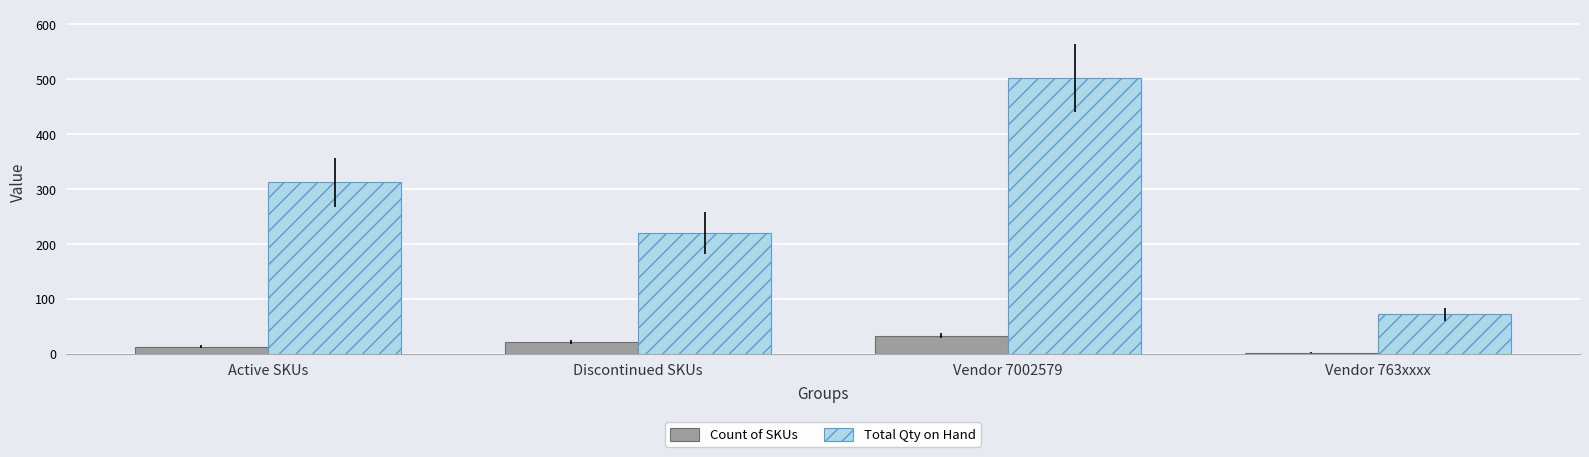

What is the difference between the Total Qty on Hand values at Vendor 763xxxx and Vendor 7002579?

430